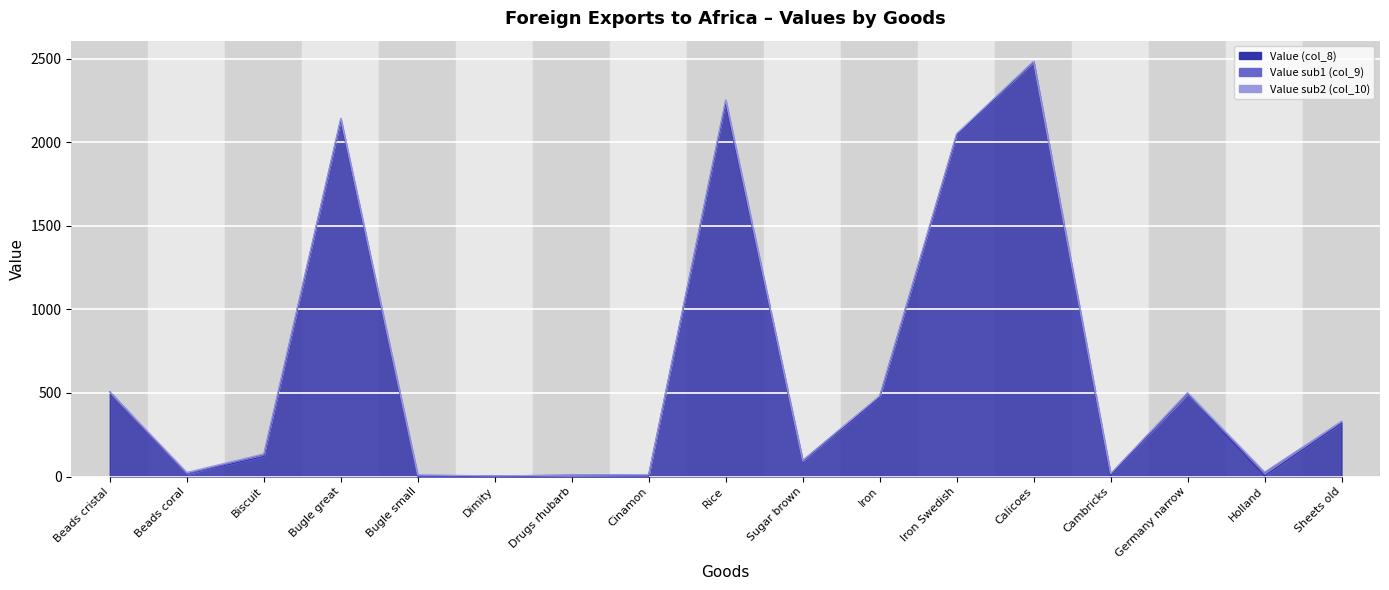

At which label does Value sub1 (col_9) reach its peak?

Rice